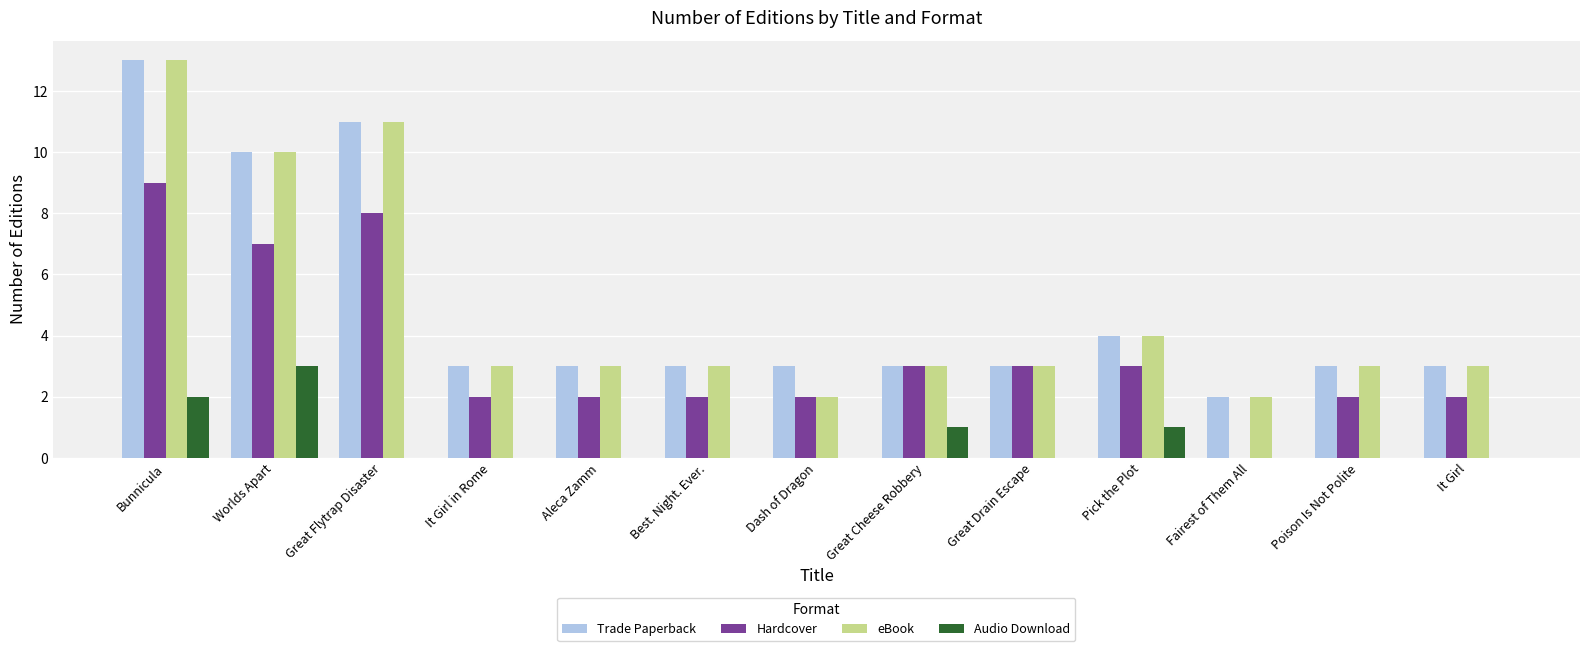

Reading left to right, list all the values displayed in this chart.

Trade Paperback: Bunnicula=13	Worlds Apart=10	Great Flytrap Disaster=11	It Girl in Rome=3	Aleca Zamm=3	Best. Night. Ever.=3	Dash of Dragon=3	Great Cheese Robbery=3	Great Drain Escape=3	Pick the Plot=4	Fairest of Them All=2	Poison Is Not Polite=3	It Girl=3
Hardcover: Bunnicula=9	Worlds Apart=7	Great Flytrap Disaster=8	It Girl in Rome=2	Aleca Zamm=2	Best. Night. Ever.=2	Dash of Dragon=2	Great Cheese Robbery=3	Great Drain Escape=3	Pick the Plot=3	Fairest of Them All=0	Poison Is Not Polite=2	It Girl=2
eBook: Bunnicula=13	Worlds Apart=10	Great Flytrap Disaster=11	It Girl in Rome=3	Aleca Zamm=3	Best. Night. Ever.=3	Dash of Dragon=2	Great Cheese Robbery=3	Great Drain Escape=3	Pick the Plot=4	Fairest of Them All=2	Poison Is Not Polite=3	It Girl=3
Audio Download: Bunnicula=2	Worlds Apart=3	Great Flytrap Disaster=0	It Girl in Rome=0	Aleca Zamm=0	Best. Night. Ever.=0	Dash of Dragon=0	Great Cheese Robbery=1	Great Drain Escape=0	Pick the Plot=1	Fairest of Them All=0	Poison Is Not Polite=0	It Girl=0